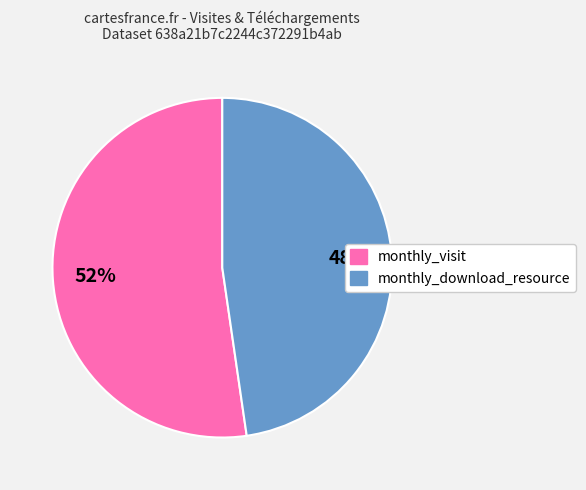

To the nearest percent, what is the average slice percentage?

50%